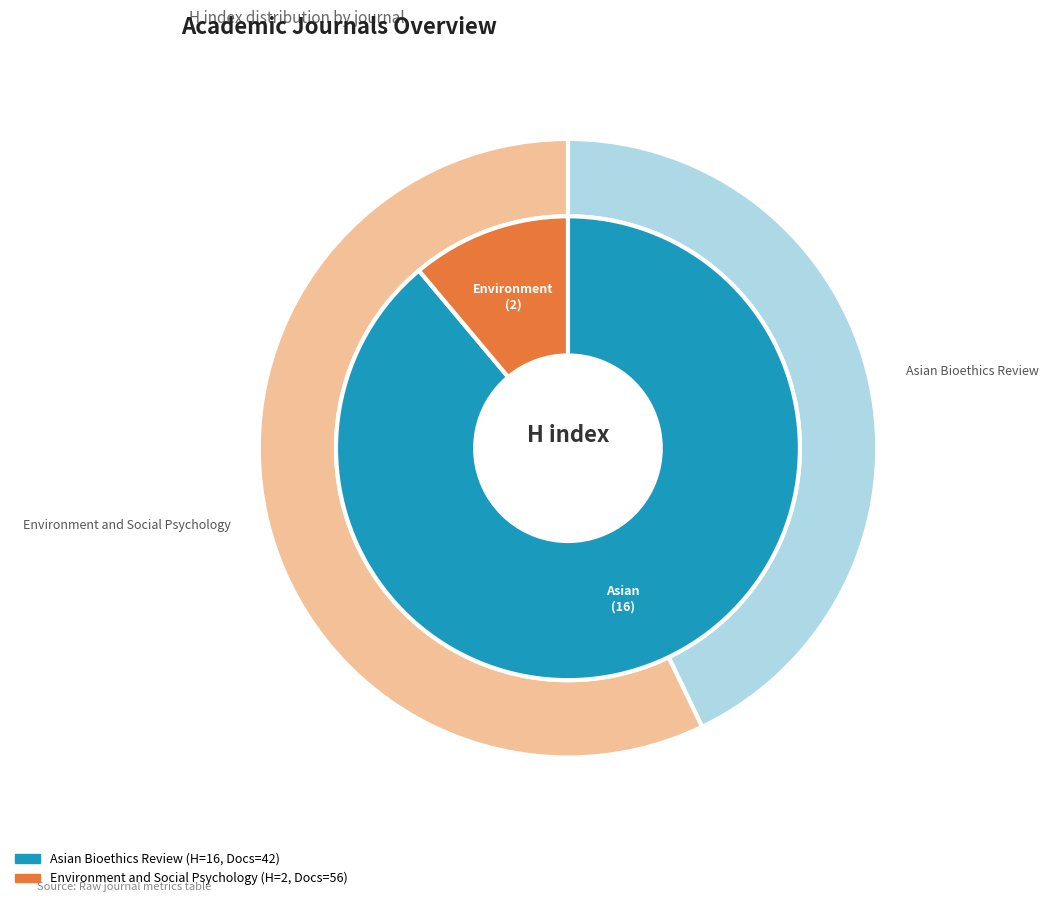

What percentage is the Asian Bioethics Review slice, to the nearest percent?

89%